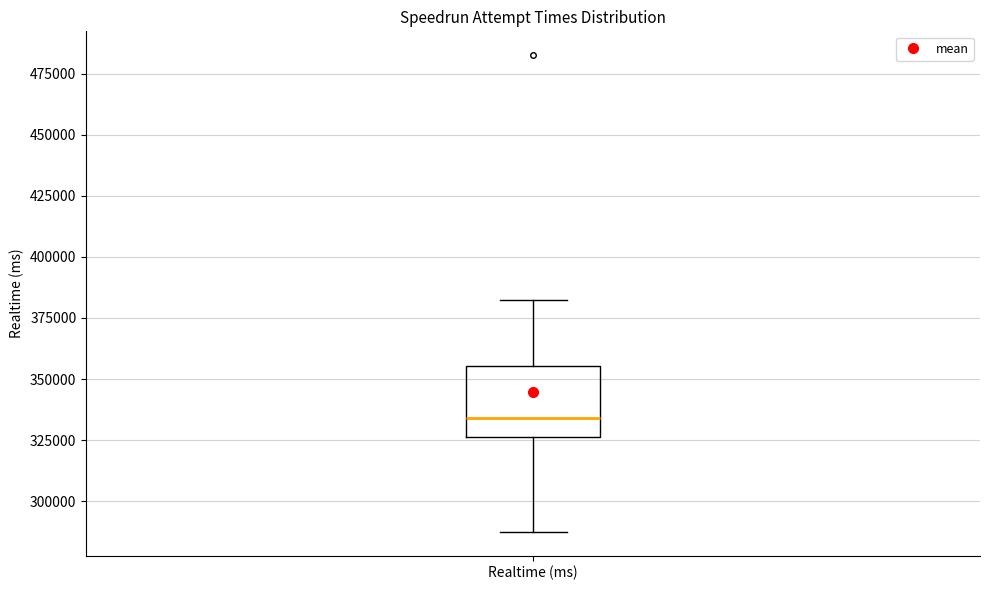

Transcribe this box plot: give where the median line is, the range the box spans, and where the two whiskers end, as read against the y-axis. The values are not printed on the chart, so give them approximately, as read against the axis.

median 335000, box 325000 to 355000, whiskers 285000 to 380000